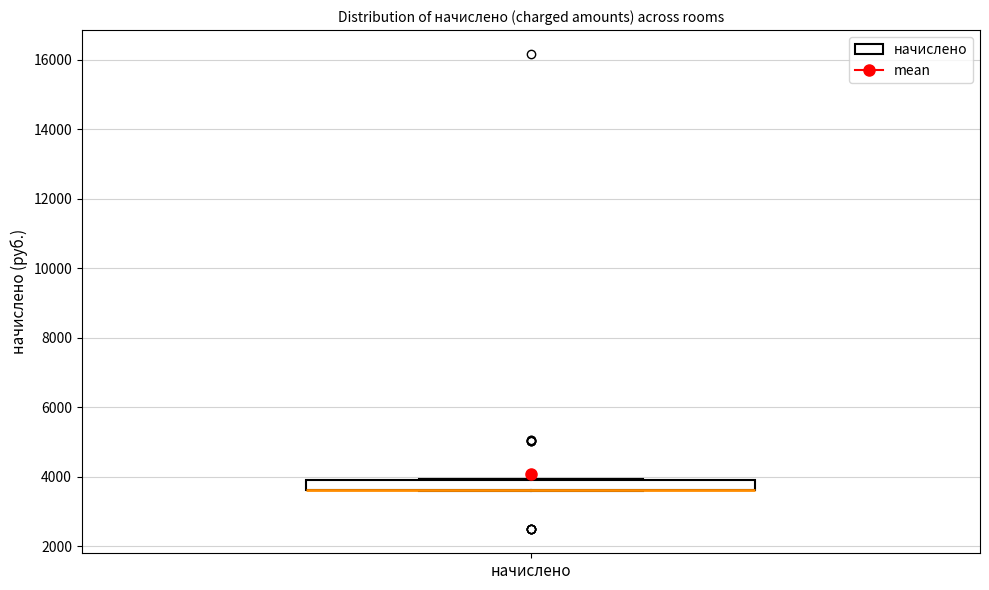

Where is the lower edge of the box for начислено on the y-axis? The values are not printed on the chart, so give them approximately, as read against the axis.

3600